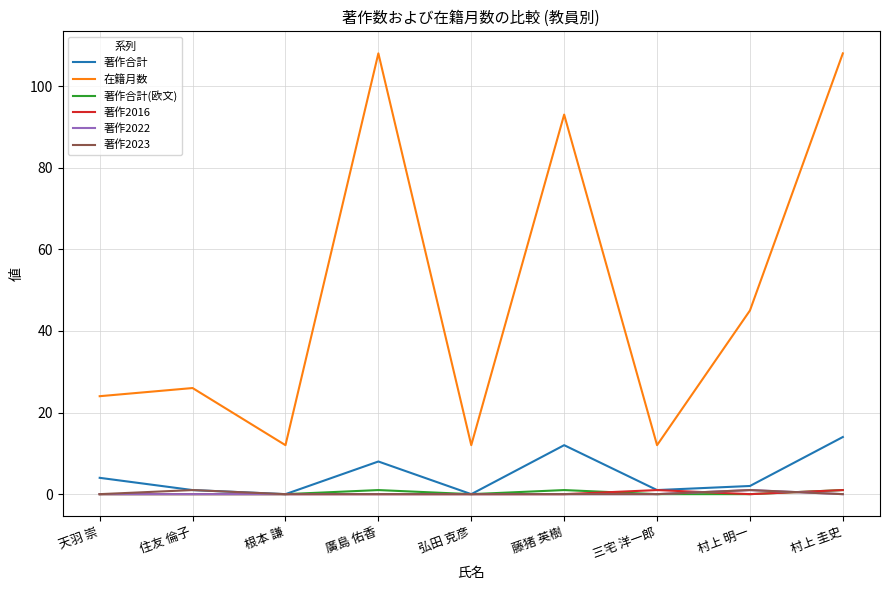

True or false: 在籍月数 and 著作2022 cross at least once.

False